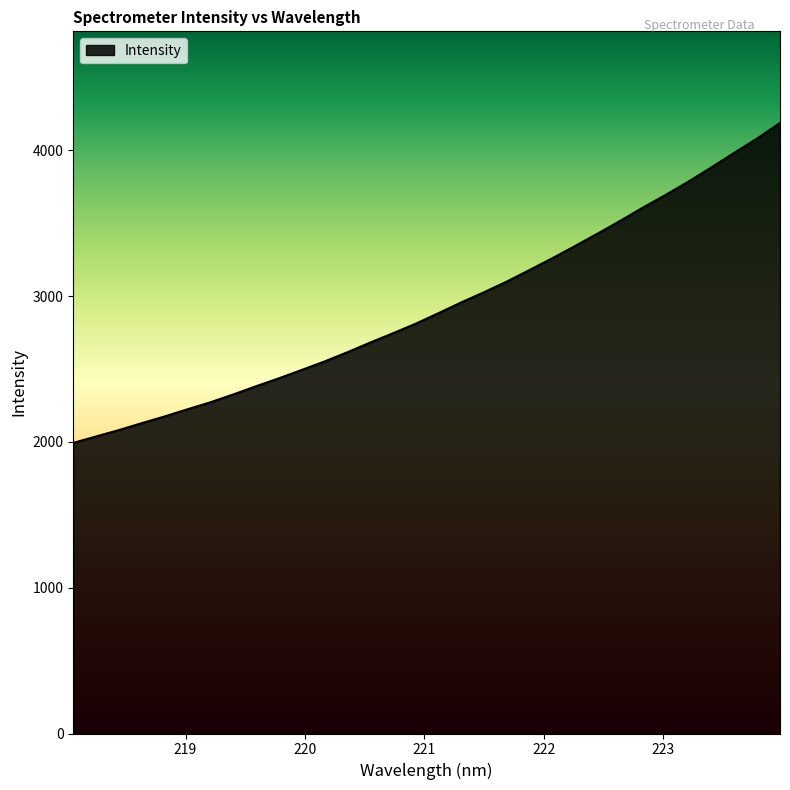

How many lines are shown in the chart?

1